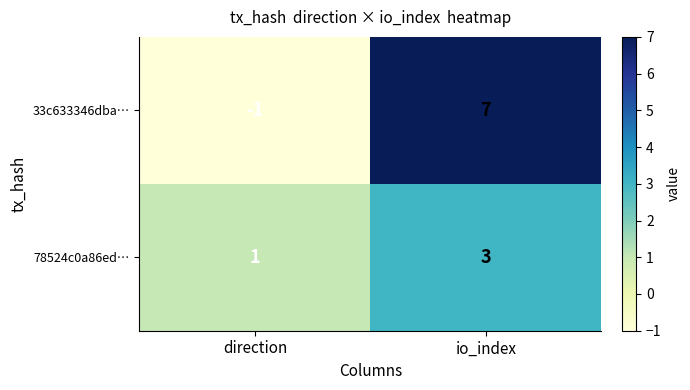

At which label does 33c633346dba… reach its peak?

io_index